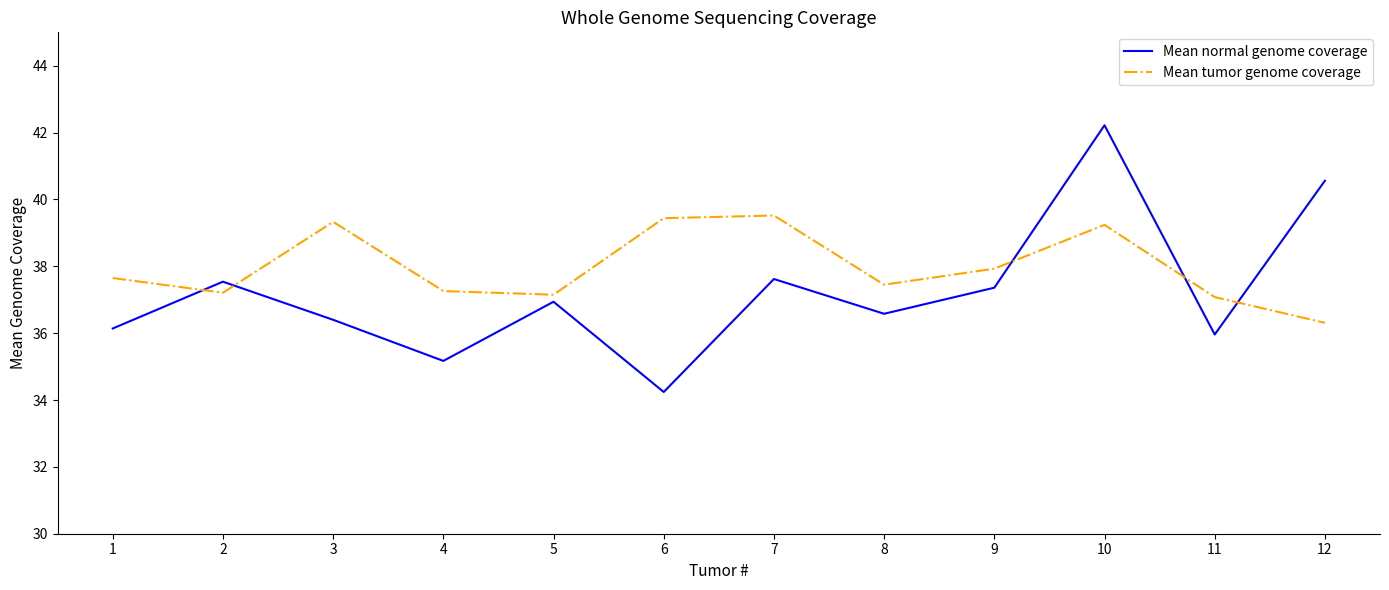

True or false: Mean tumor genome coverage has a value of 58.0 at 3.

False